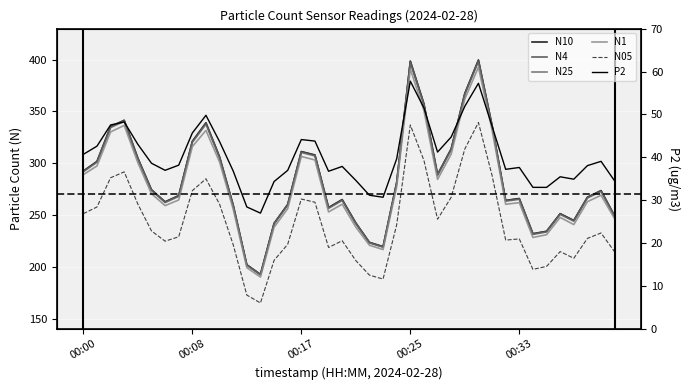

What is the label of the 3rd point from the right?

37